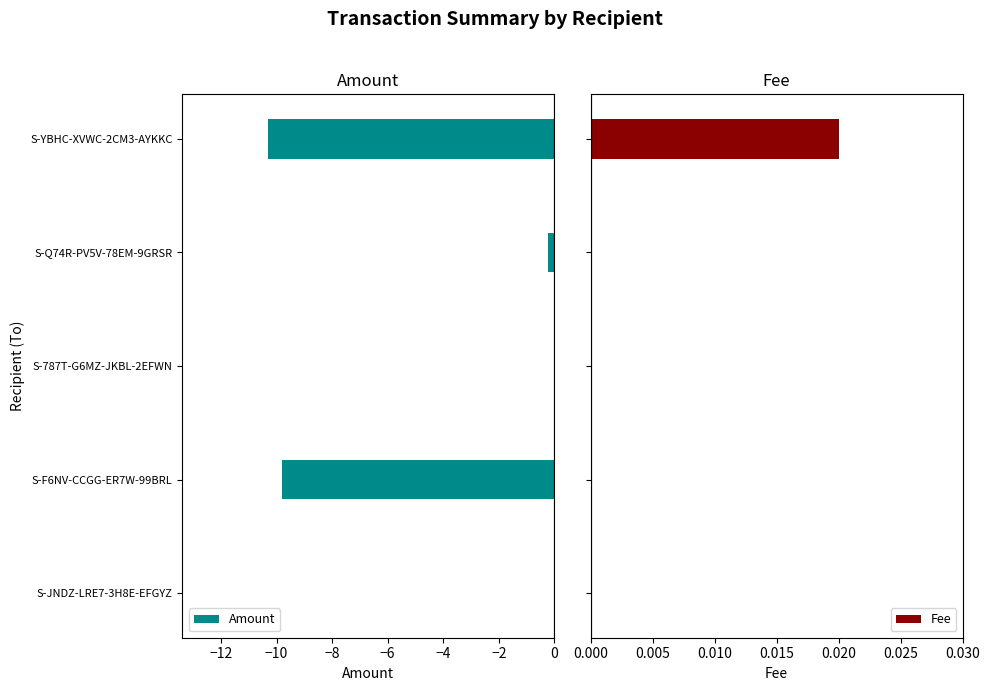

Reading left to right, transcribe all the data shown in this chart.

Amount: 0.0	-9.8	0.0	-0.2	-10.3
Fee: 0.0	0.0	0.0	0.0	0.0